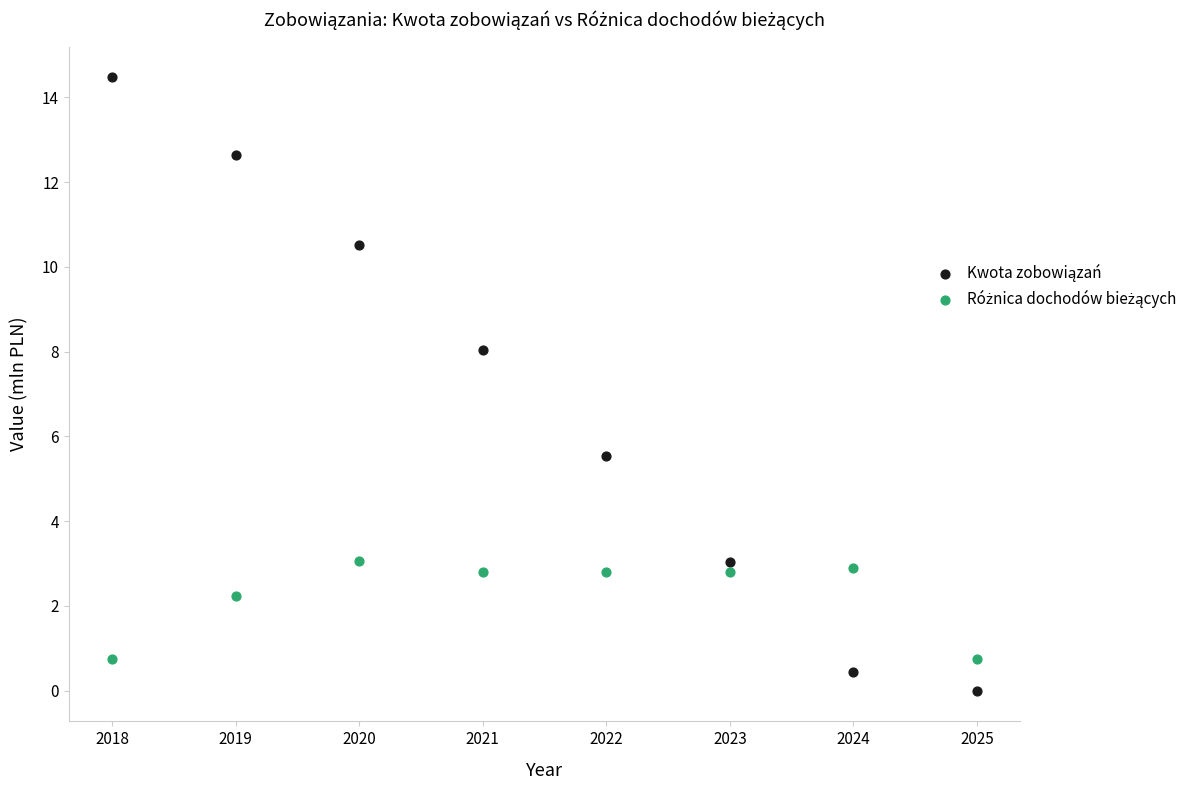

Across all data points, what is the range of X values (max minus min)?

7.0